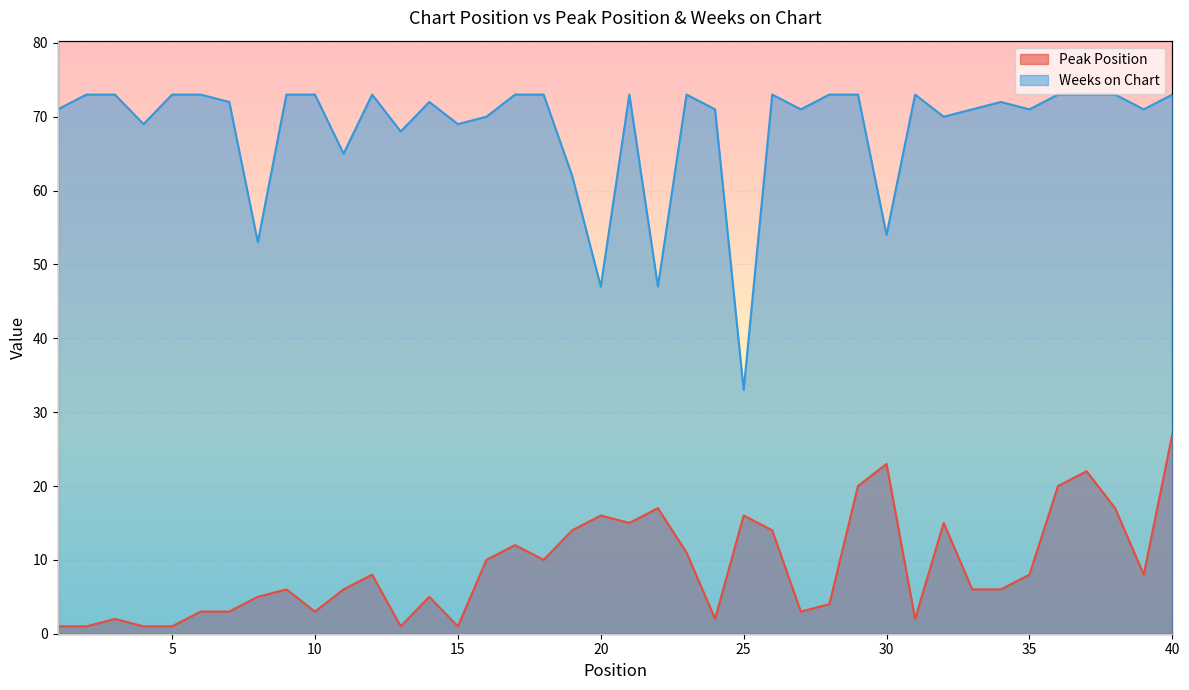

How many data points in Weeks on Chart are less than 72?

18